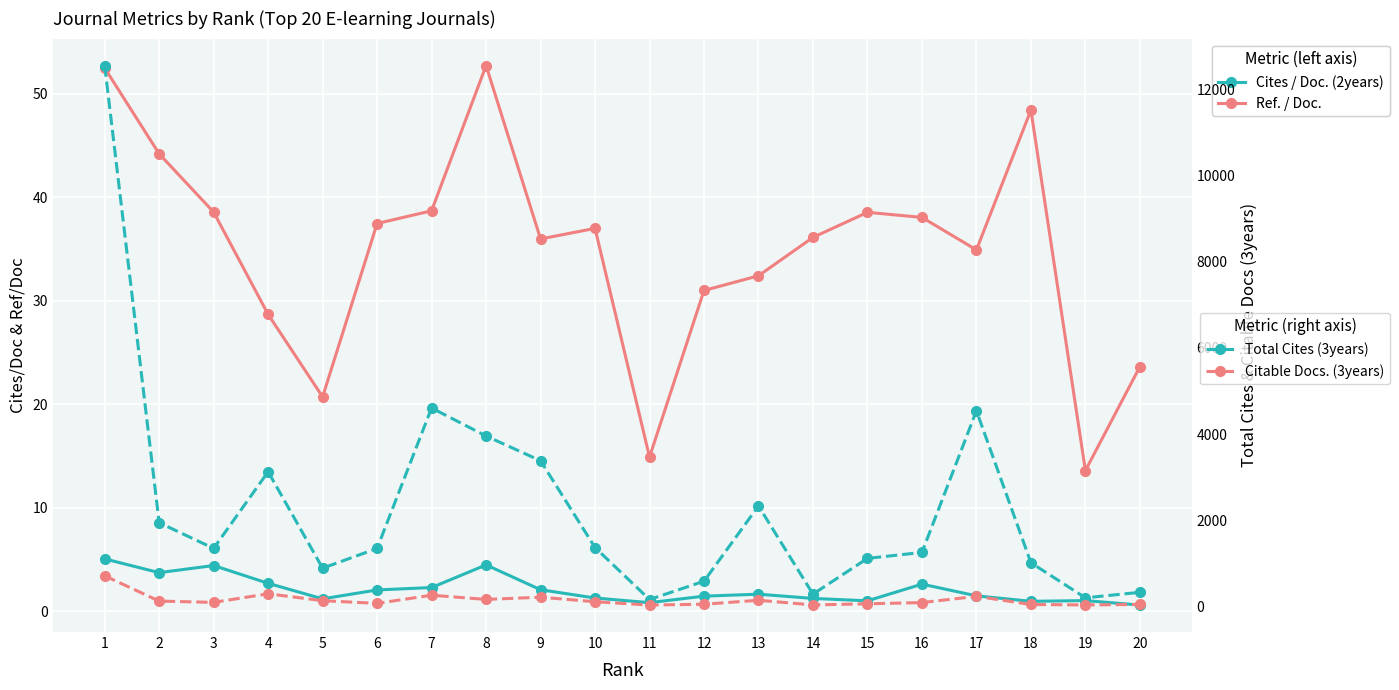

Which series has the largest total across all categories?

Total Cites (3years)